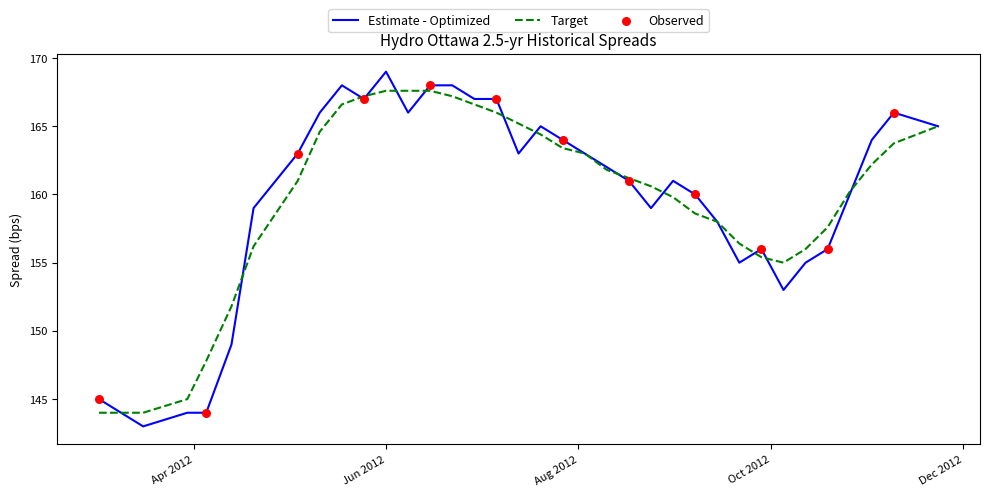

Which series has the widest spread of values?

Estimate - Optimized